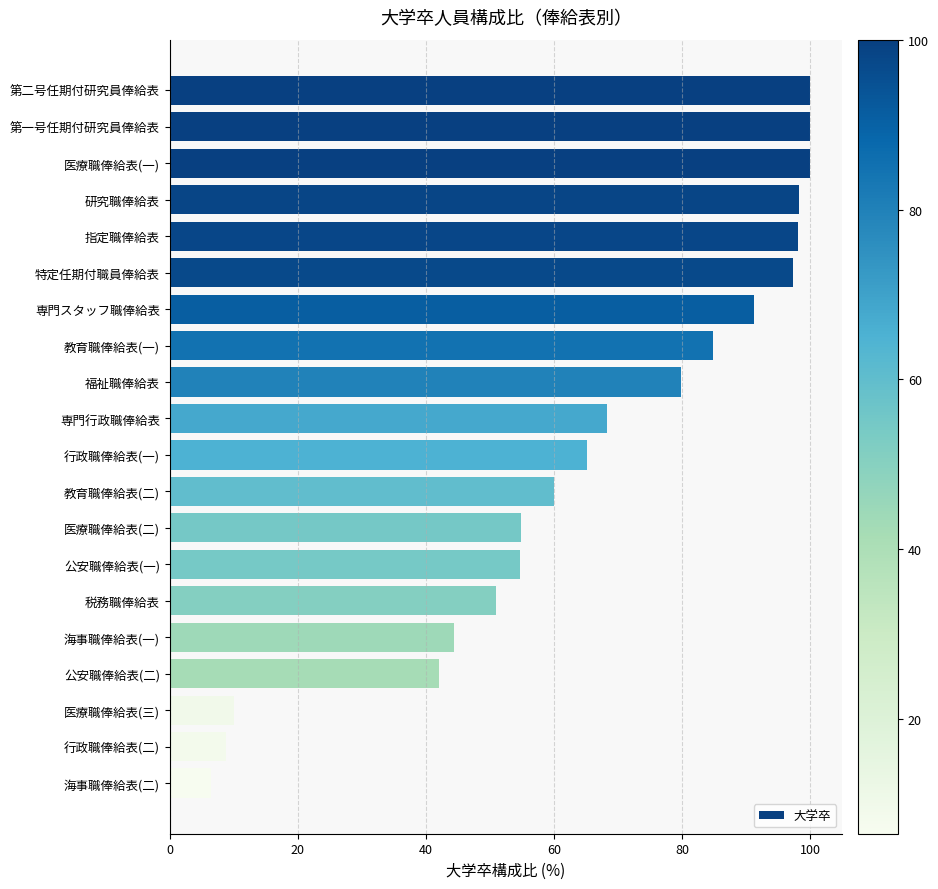

The chart shows a value of 89.3 at 行政職俸給表(一). True or false?

False